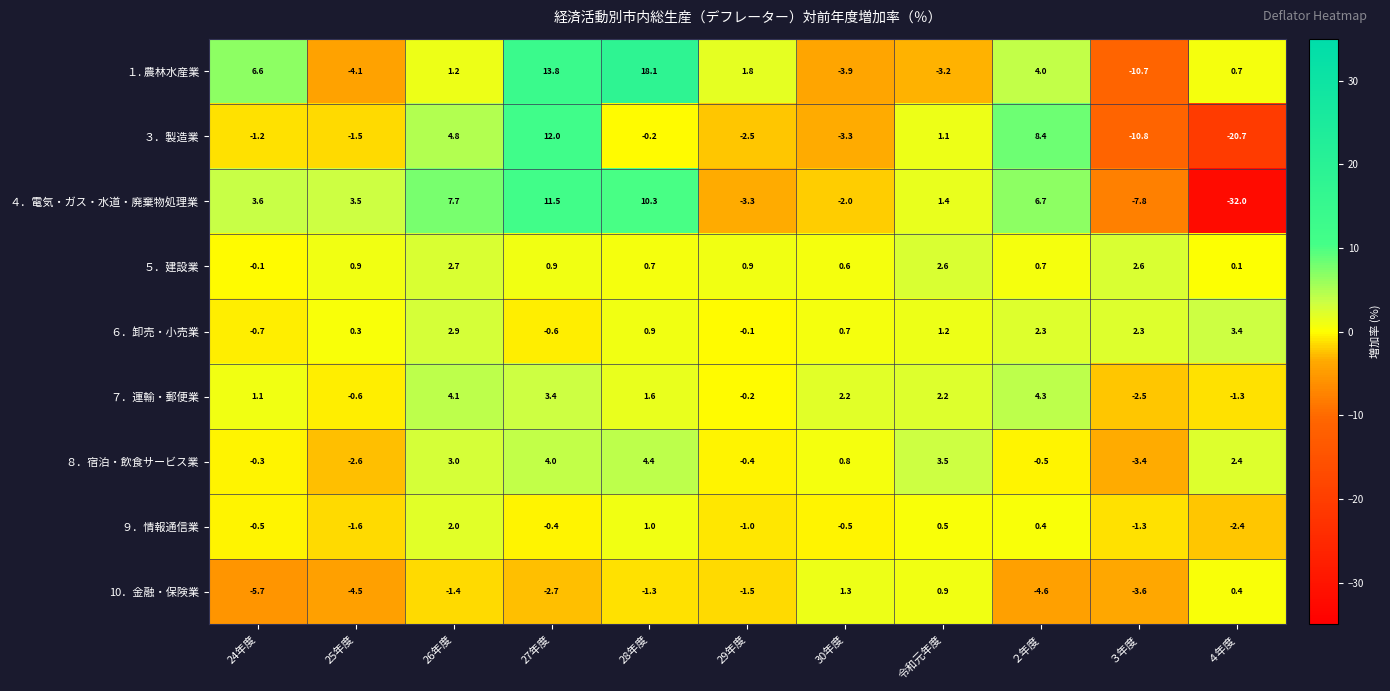

Count the number of categories in the chart.

11